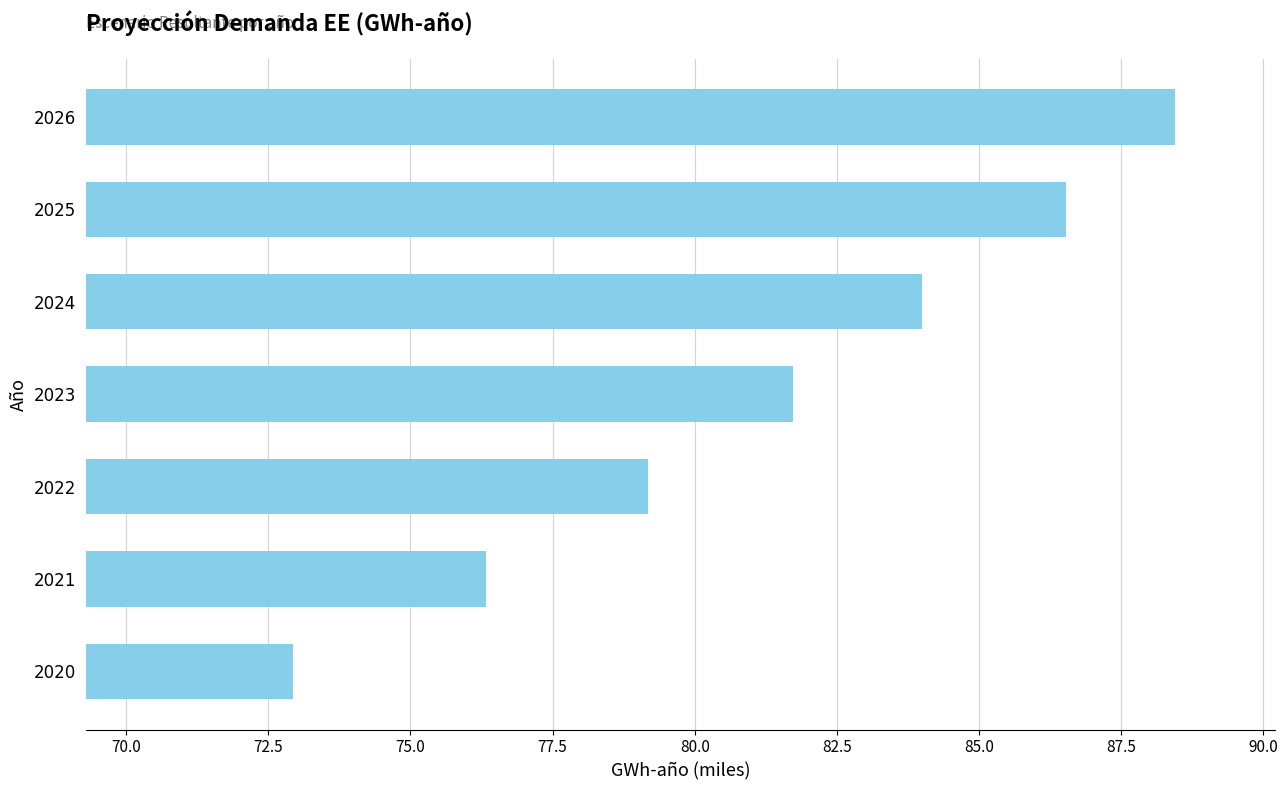

What is the sum of all values?

569.1